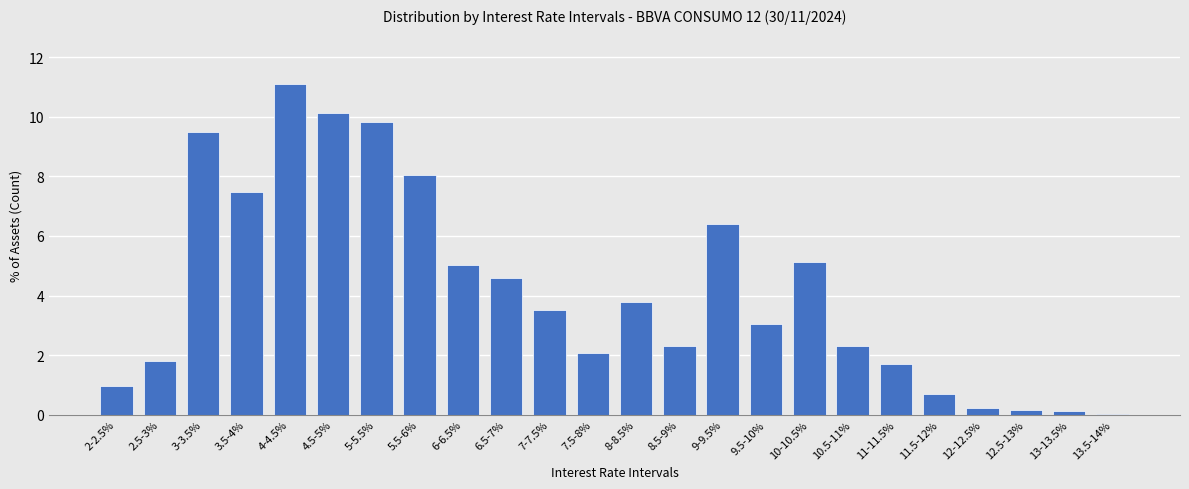

How many distinct data groups are displayed?

1